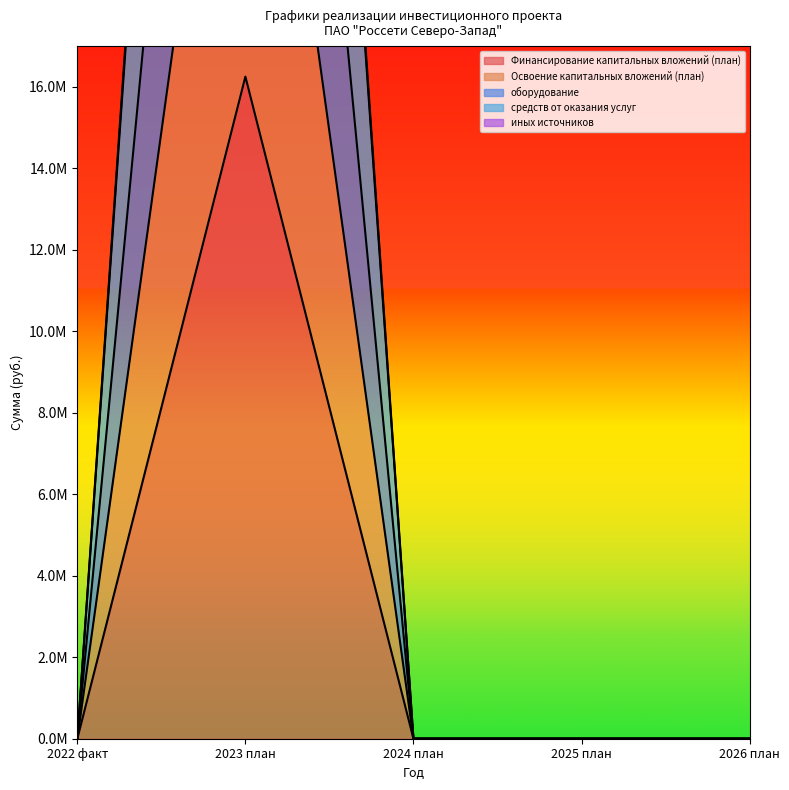

Is it true that Освоение капитальных вложений (план) equals -21903528 at 2026 план?

False